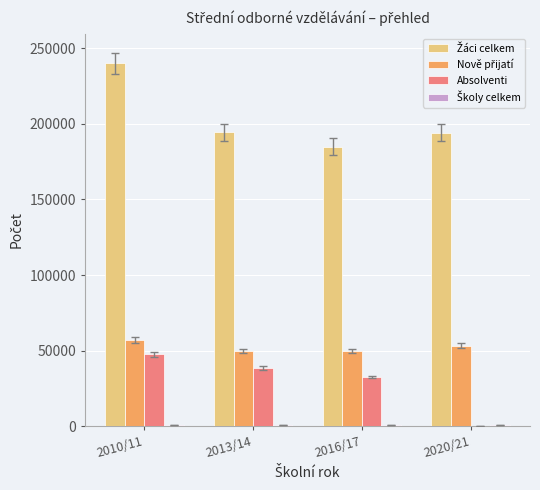

What is the sum of all Absolventi values?

118512